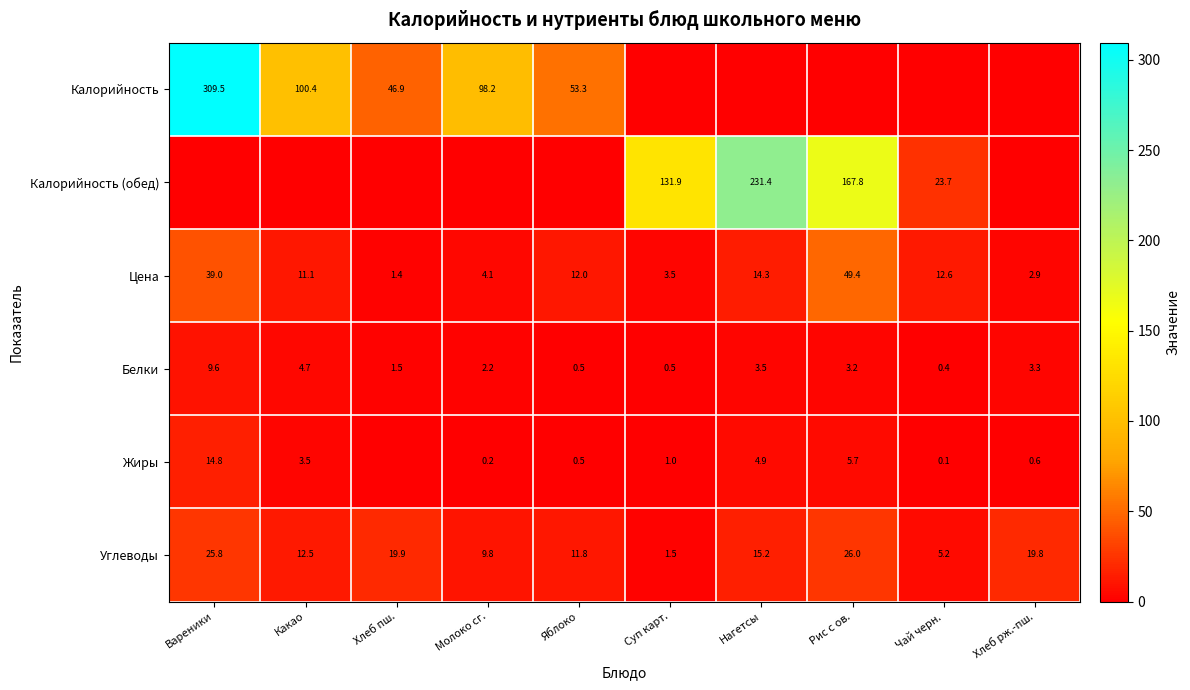

Count the number of categories in the chart.

10